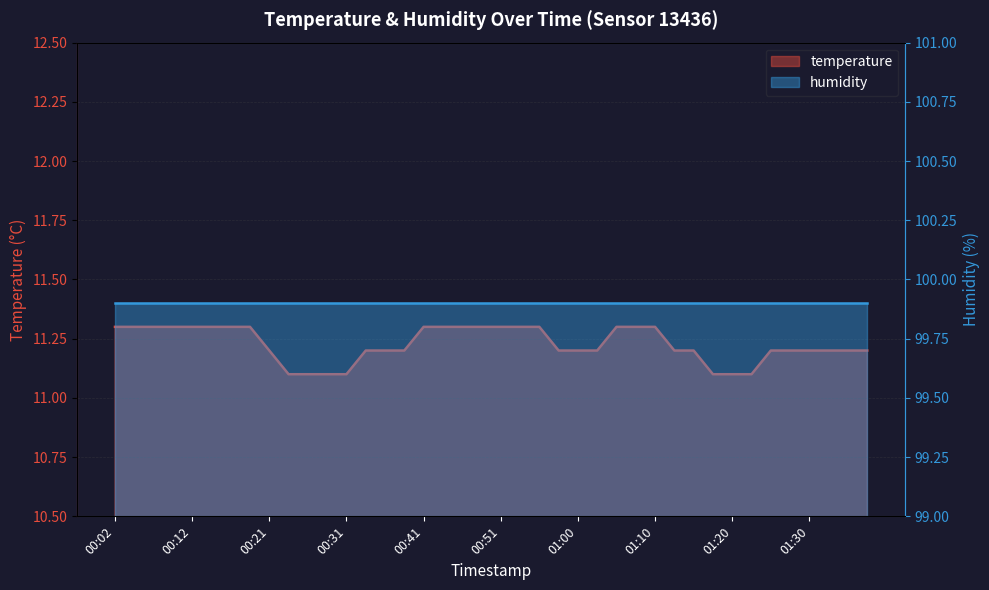

Reading right to left, extract all data points from this chart.

11.2	11.2	11.2	11.2	11.2	11.2	11.1	11.1	11.1	11.2	11.2	11.3	11.3	11.3	11.2	11.2	11.2	11.3	11.3	11.3	11.3	11.3	11.3	11.3	11.2	11.2	11.2	11.1	11.1	11.1	11.1	11.2	11.3	11.3	11.3	11.3	11.3	11.3	11.3	11.3